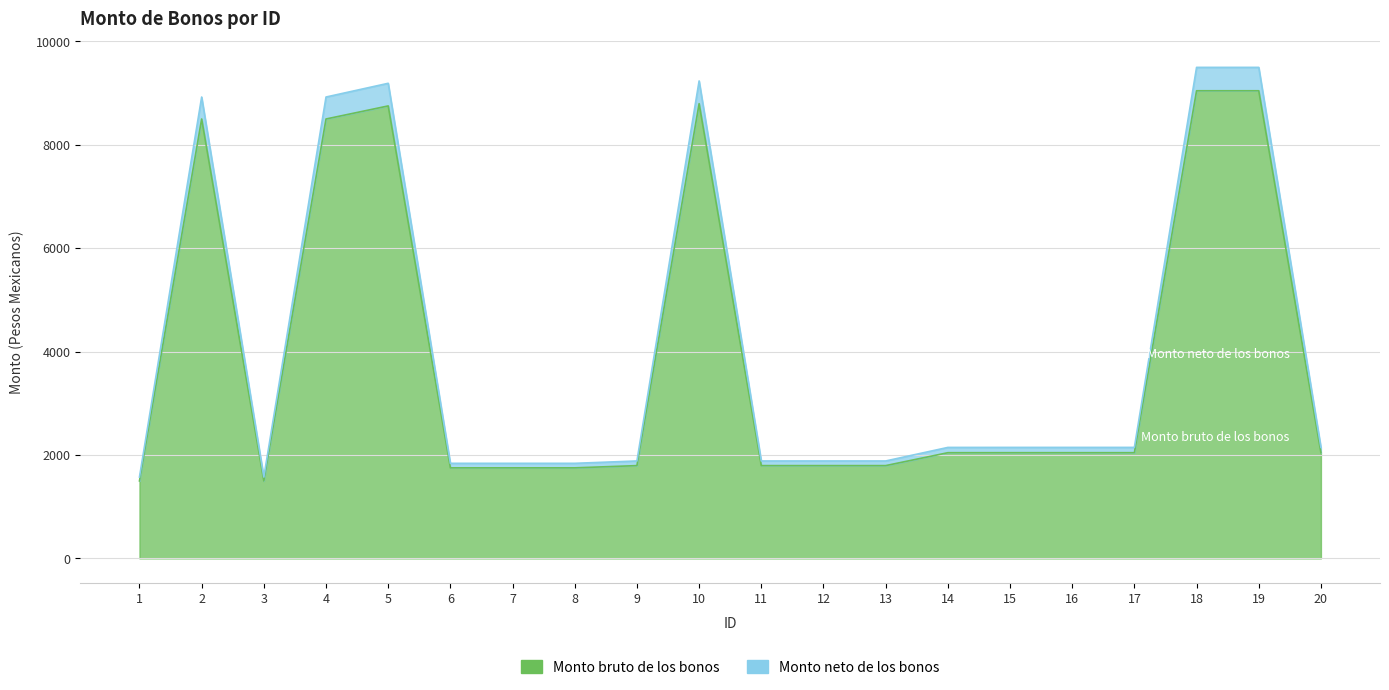

True or false: Monto bruto de los bonos and Monto neto de los bonos cross at least once.

False